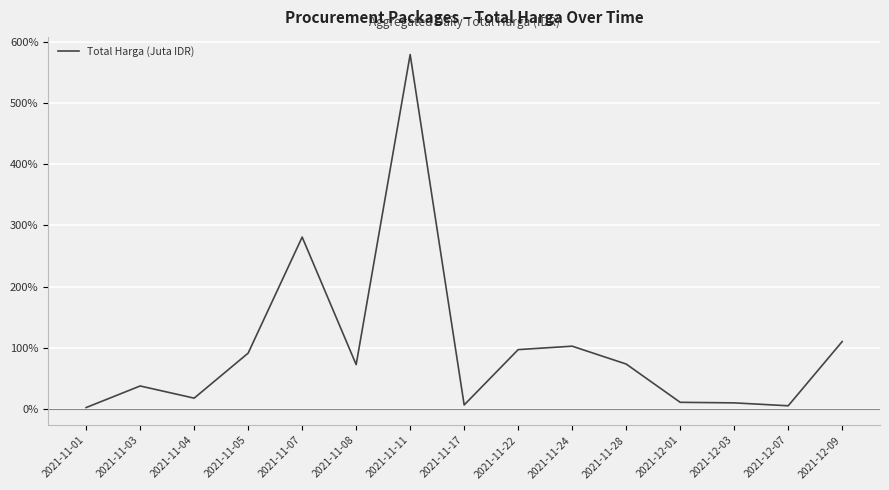

What is the greatest value displayed?

579.3